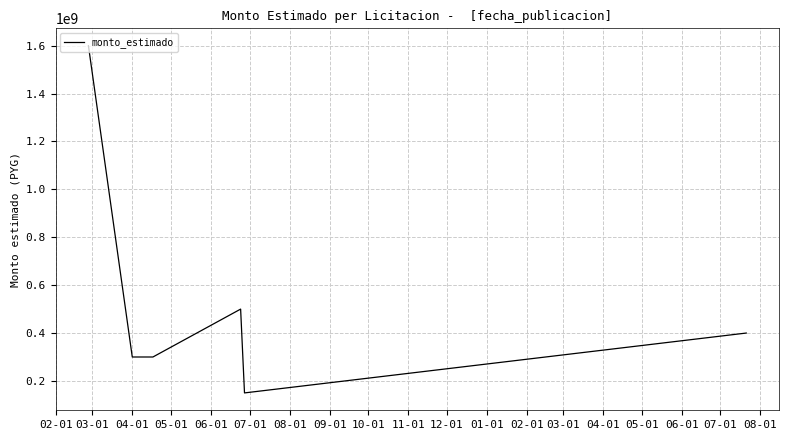

How many interior local peaks (higher than both neighbors) does the data have?

1